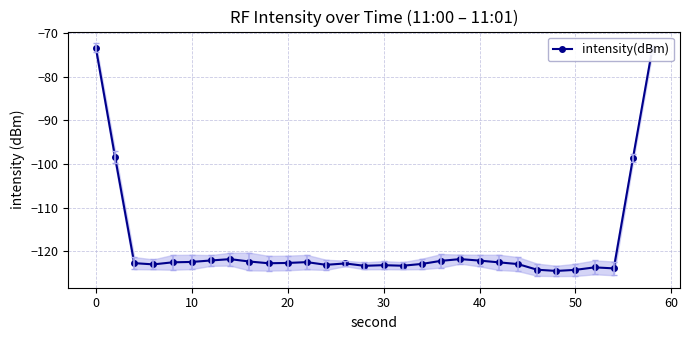

True or false: intensity(dBm) has more than 1 points higher than both neighbors.

True